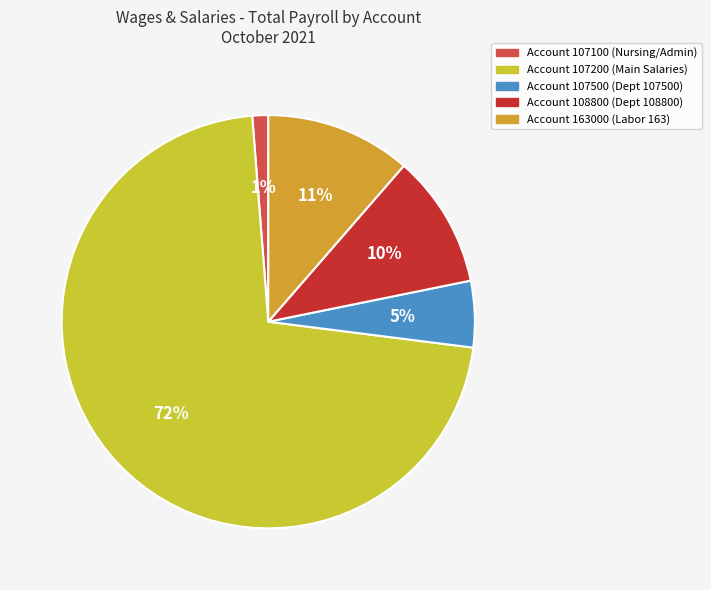

How many slices are in this pie chart?

5